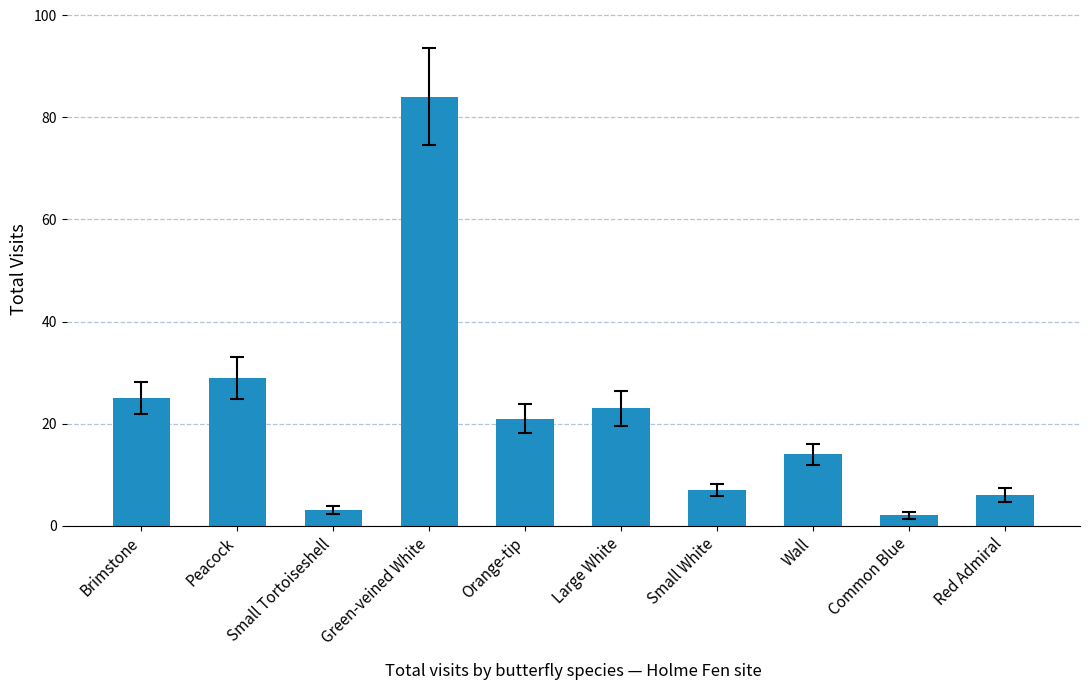

Rank the categories by value from highest to lowest.

Green-veined White, Peacock, Brimstone, Large White, Orange-tip, Wall, Small White, Red Admiral, Small Tortoiseshell, Common Blue